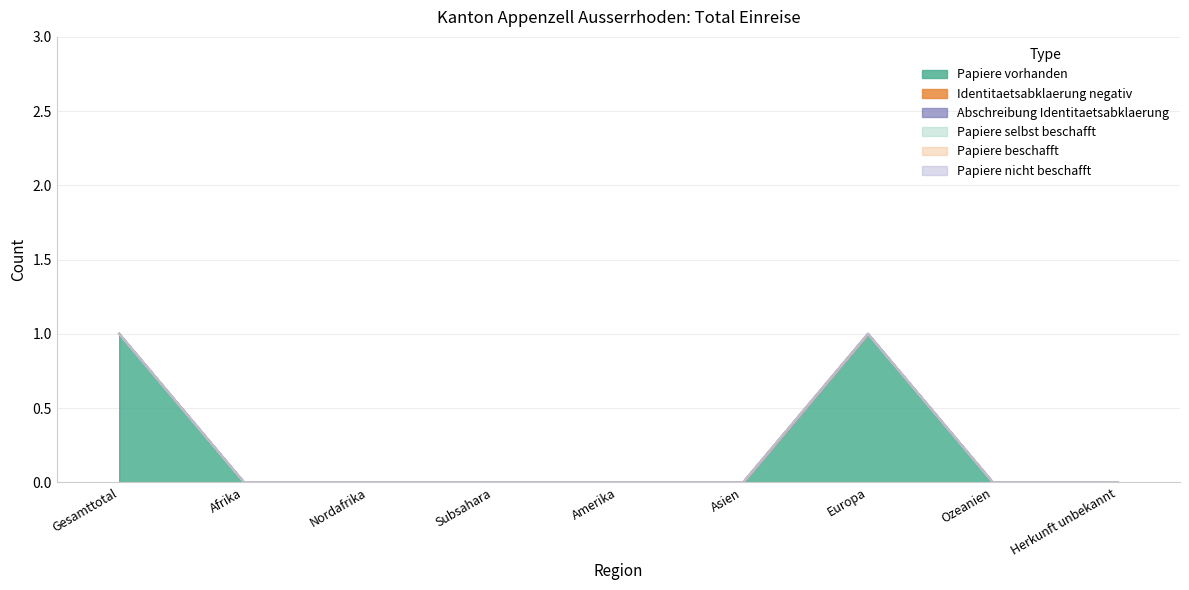

Reading right to left, list all the values displayed in this chart.

Papiere vorhanden: 0	0	1	0	0	0	0	0	1
Identitaetsabklaerung negativ: 0	0	0	0	0	0	0	0	0
Abschreibung Identitaetsabklaerung: 0	0	0	0	0	0	0	0	0
Papiere selbst beschafft: 0	0	0	0	0	0	0	0	0
Papiere beschafft: 0	0	0	0	0	0	0	0	0
Papiere nicht beschafft: 0	0	0	0	0	0	0	0	0